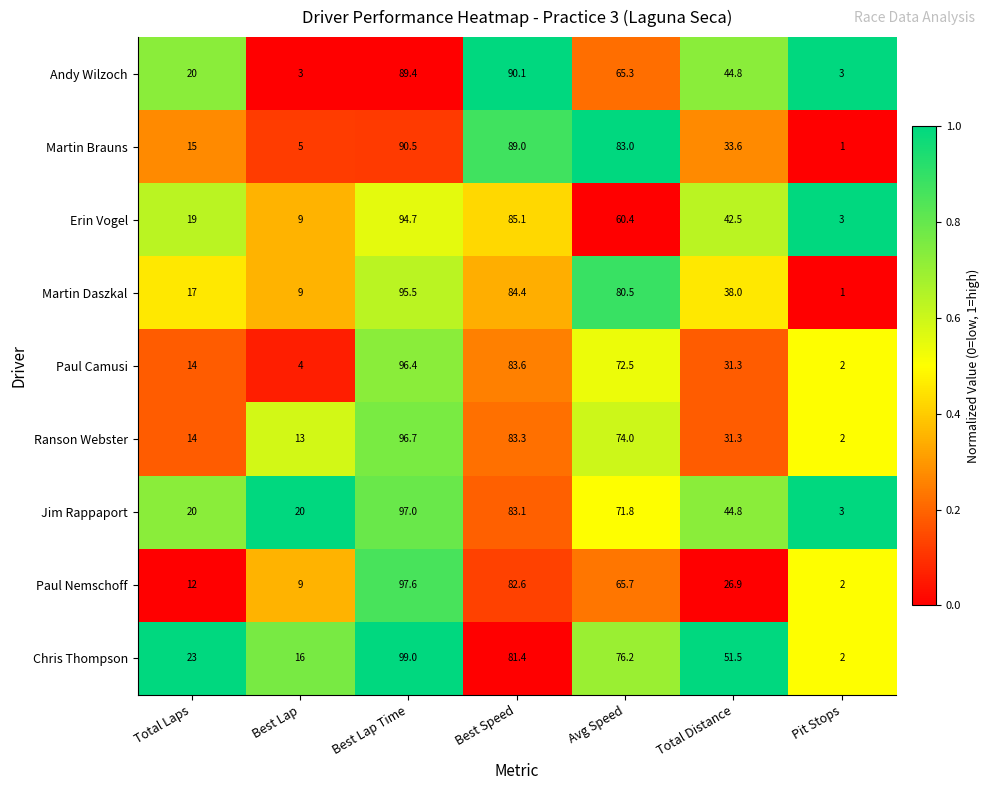

What is the difference between the maximum and minimum values in the Paul Camusi series?

94.4